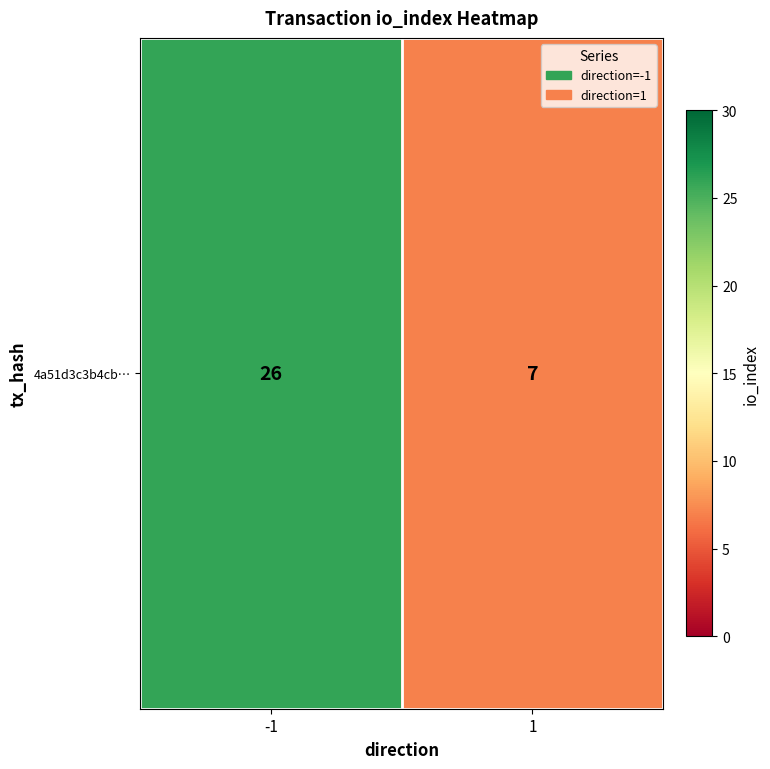

What is the approximate value at -1?

26